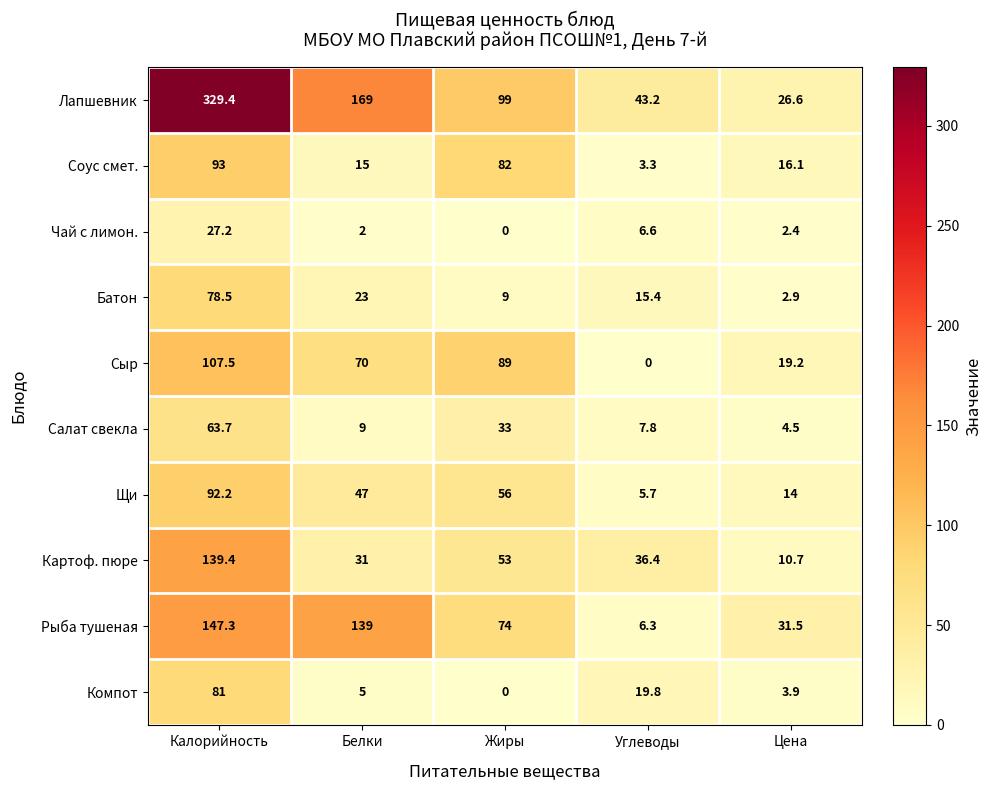

Which series has the largest range (max minus min)?

Лапшевник